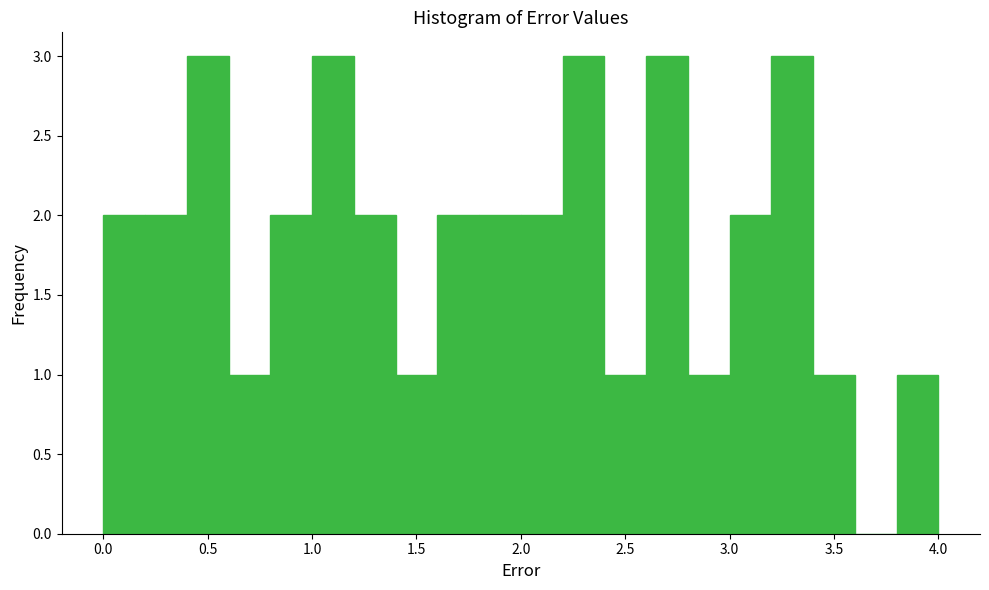

Reading left to right, list every bar in this chart as the range it spans on the x-axis followed by its height. The values are not printed on the chart, so give them approximately, as read against the axis.

0.0 to 0.2: 2
0.2 to 0.4: 2
0.4 to 0.6: 3
0.6 to 0.8: 1
0.8 to 1.0: 2
1.0 to 1.2: 3
1.2 to 1.4: 2
1.4 to 1.6: 1
1.6 to 1.8: 2
1.8 to 2.0: 2
2.0 to 2.2: 2
2.2 to 2.4: 3
2.4 to 2.6: 1
2.6 to 2.8: 3
2.8 to 3.0: 1
3.0 to 3.2: 2
3.2 to 3.4: 3
3.4 to 3.6: 1
3.6 to 3.8: 0
3.8 to 4.0: 1